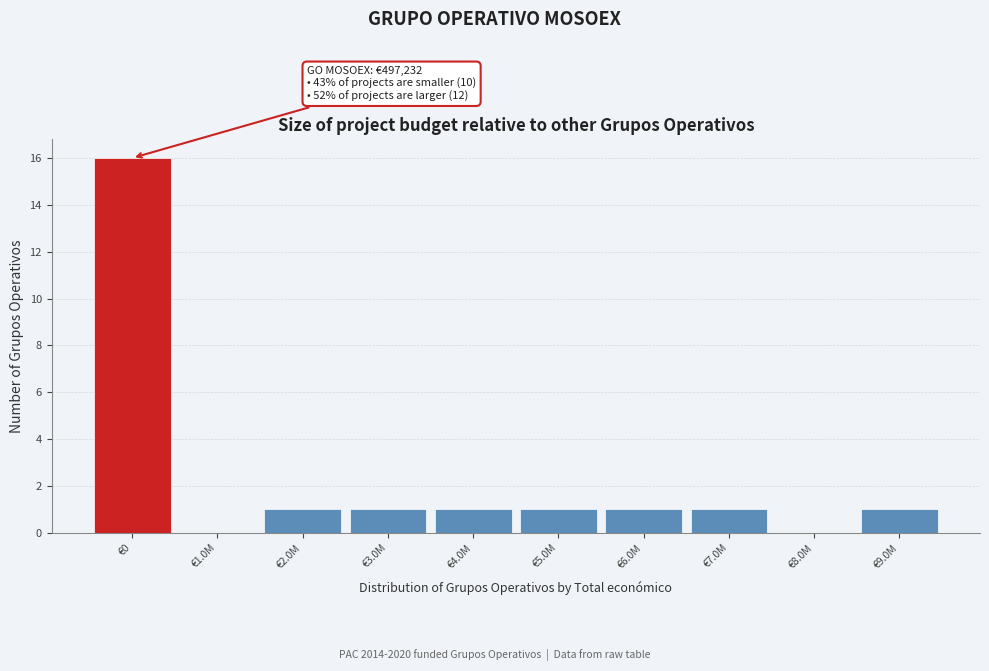

Reading left to right, transcribe all the data shown in this chart.

€0=16	€1.0M=0	€2.0M=1	€3.0M=1	€4.0M=1	€5.0M=1	€6.0M=1	€7.0M=1	€8.0M=0	€9.0M=1